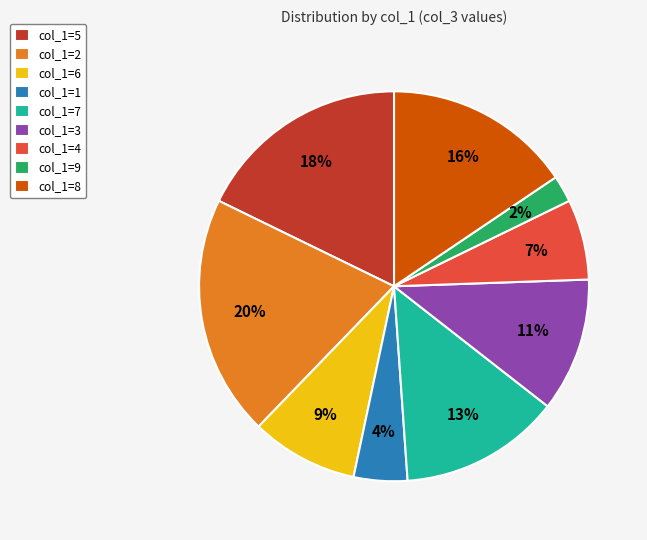

Does any single category account for the majority?

No